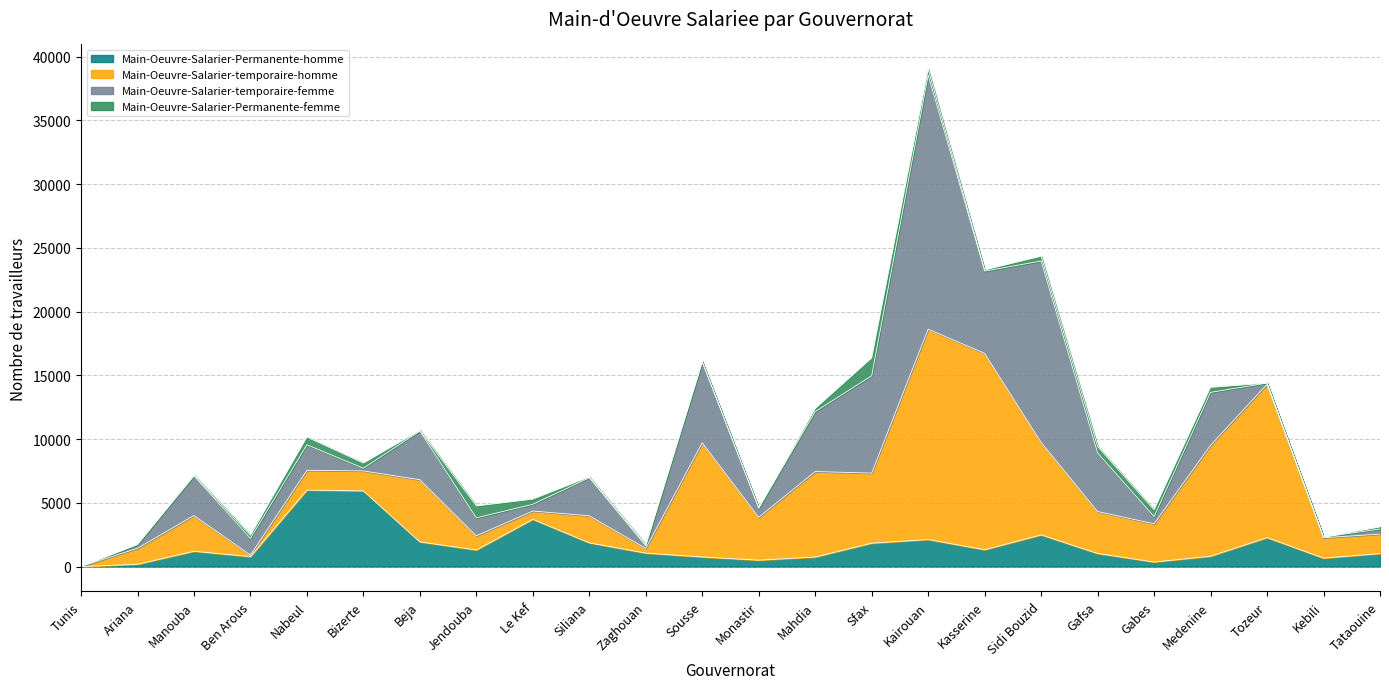

Rank the series by their average value, from lowest to highest.

Main-Oeuvre-Salarier-Permanente-femme, Main-Oeuvre-Salarier-Permanente-homme, Main-Oeuvre-Salarier-temporaire-femme, Main-Oeuvre-Salarier-temporaire-homme